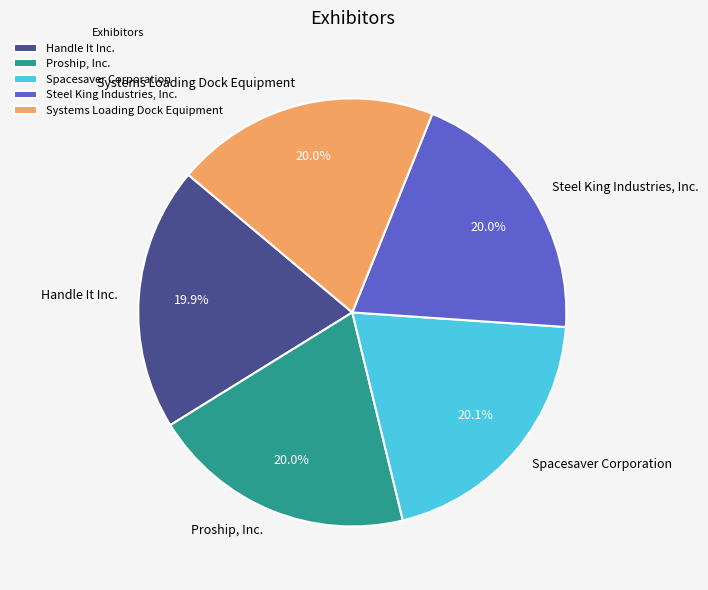

How many segments does this pie chart have?

5